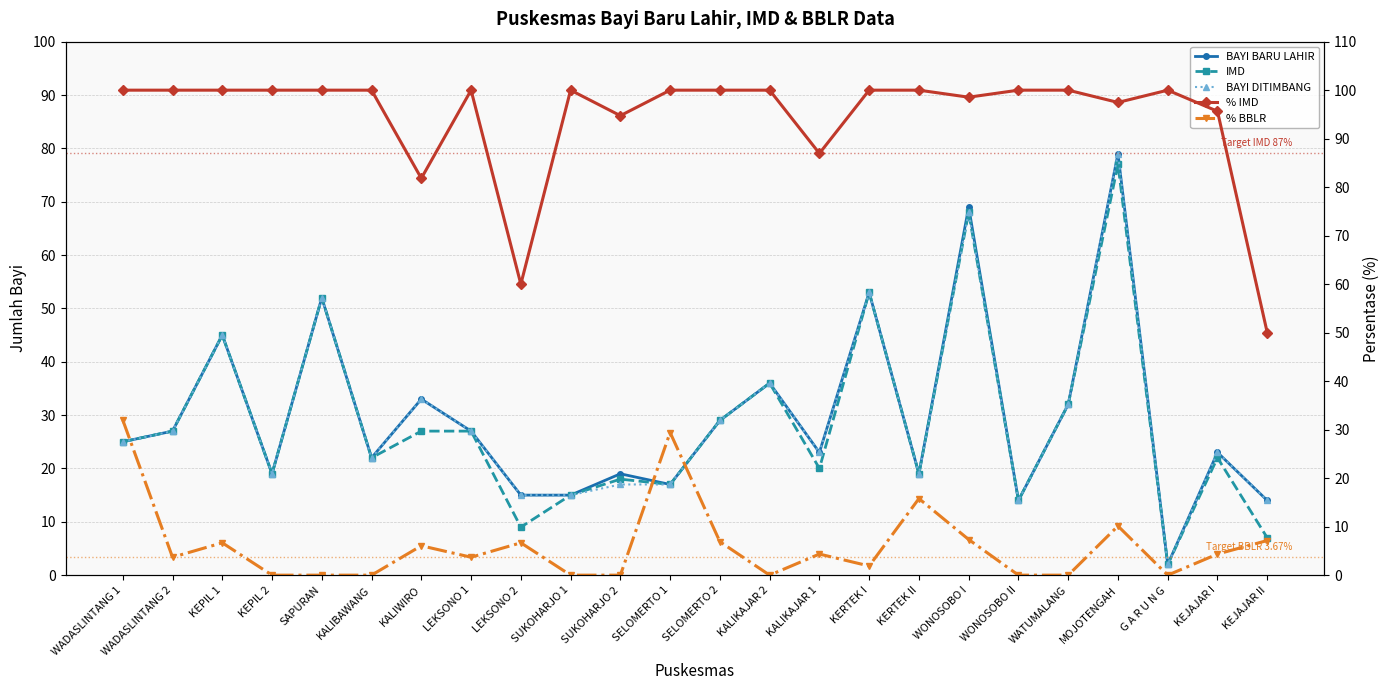

What is the value of the BAYI DITIMBANG point at the 19th from the left?

14.0